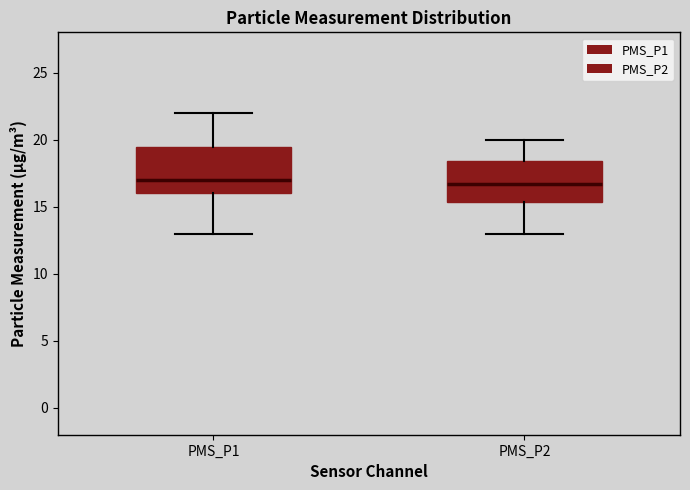

Where is the upper edge of the box for PMS_P2 on the y-axis? The values are not printed on the chart, so give them approximately, as read against the axis.

18.5